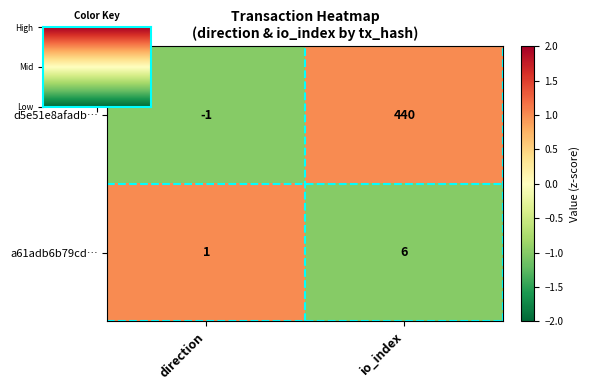

Is it true that a61adb6b79cd… equals 6 at io_index?

True